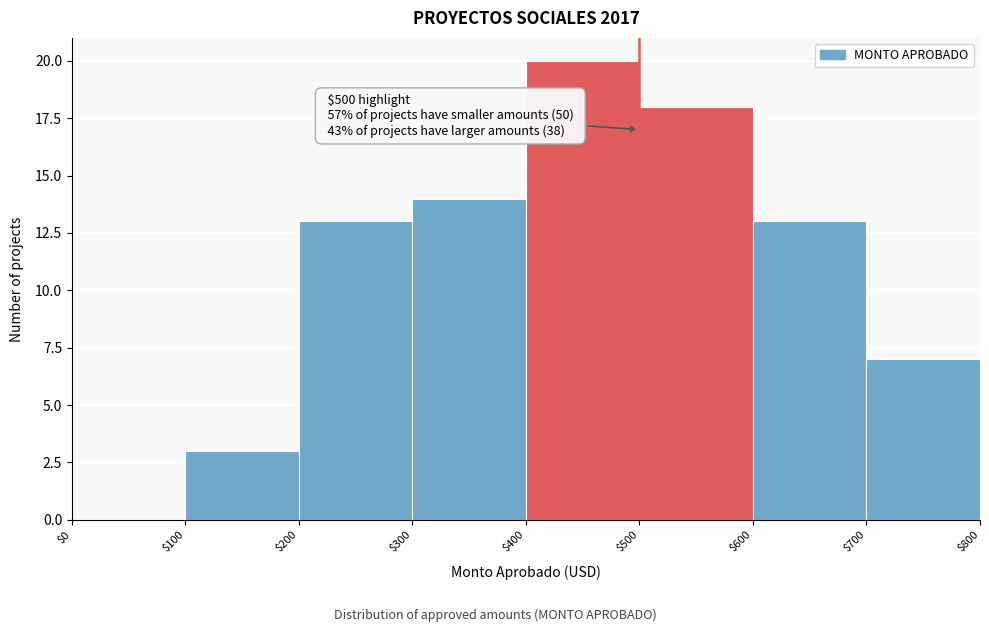

Over which range of the x-axis is the bar tallest?

$400 to $500